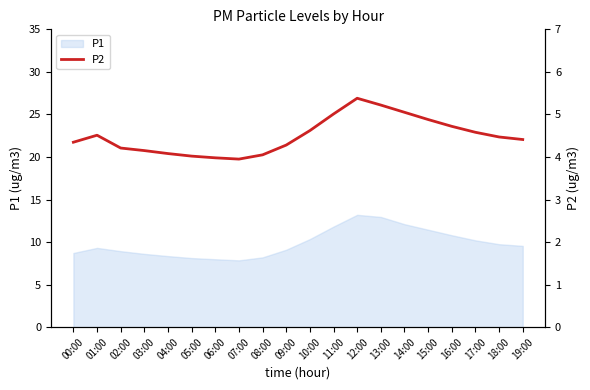

Is it true that P1 equals 5.7 at 00:00?

False